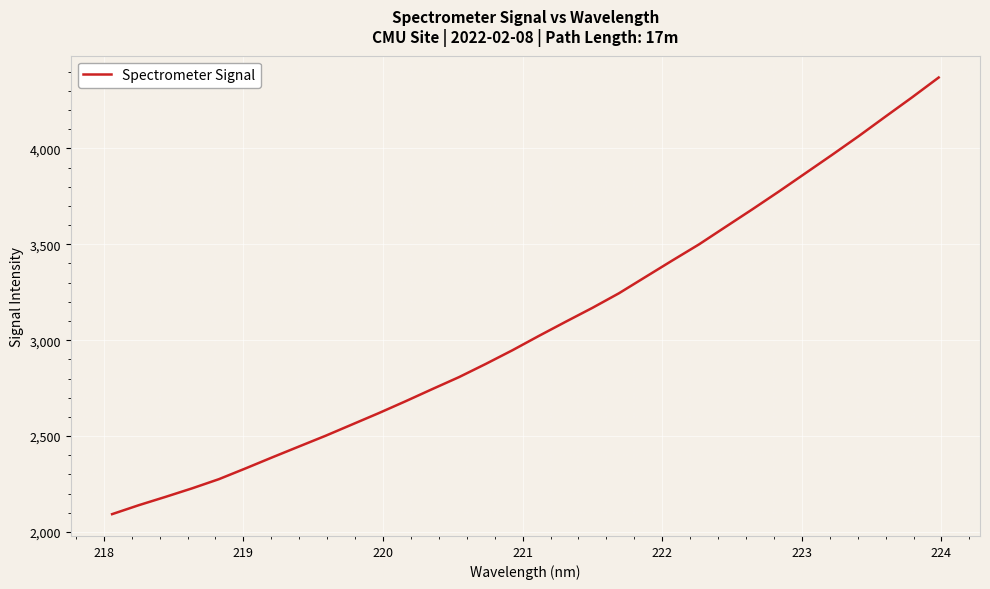

Is this an area chart (filled region under the line)?

No